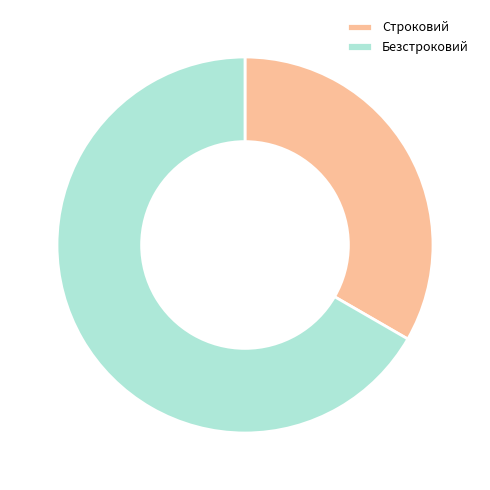

What is the smallest slice in the pie chart?

Строковий